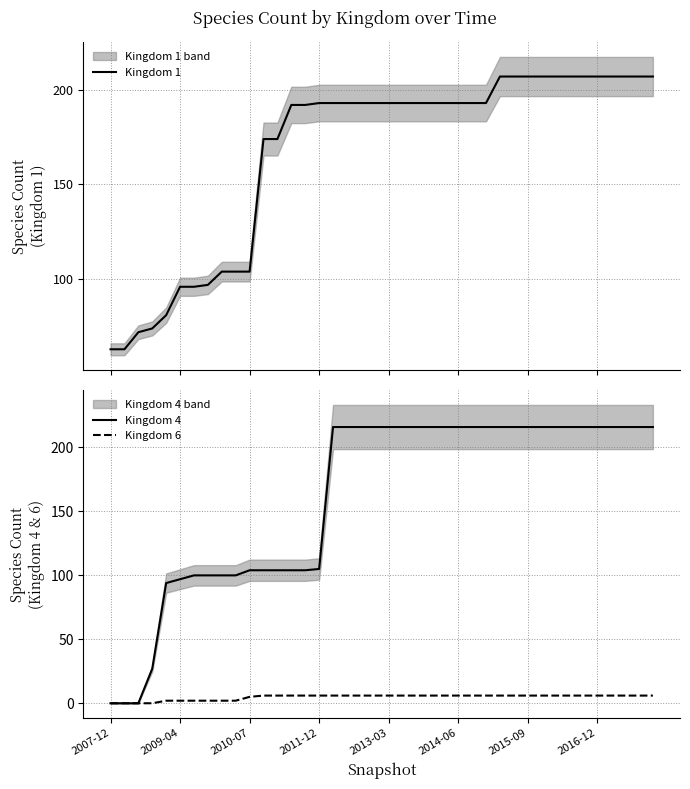

What is the maximum value shown in the chart?

216